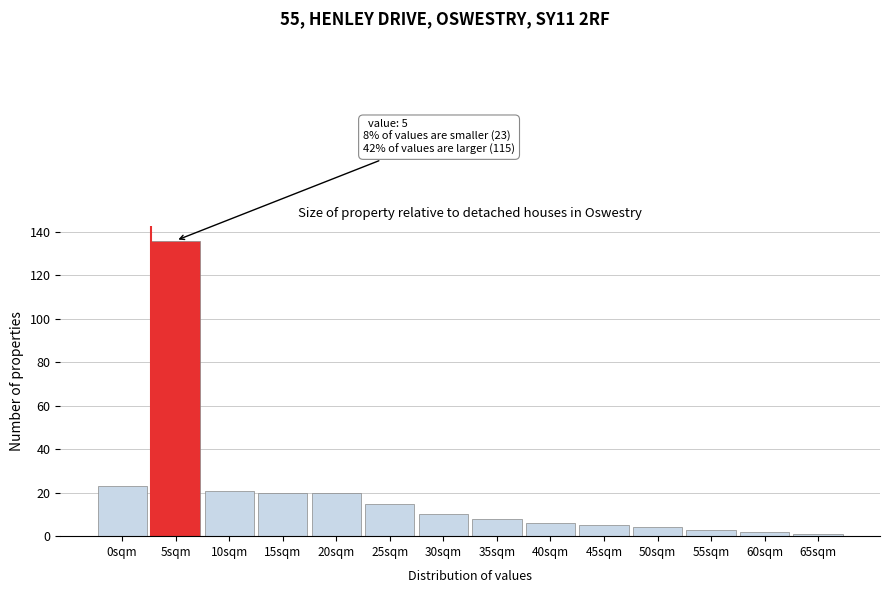

Reading left to right, list all the values displayed in this chart.

0sqm=23	5sqm=136	10sqm=21	15sqm=20	20sqm=20	25sqm=15	30sqm=10	35sqm=8	40sqm=6	45sqm=5	50sqm=4	55sqm=3	60sqm=2	65sqm=1